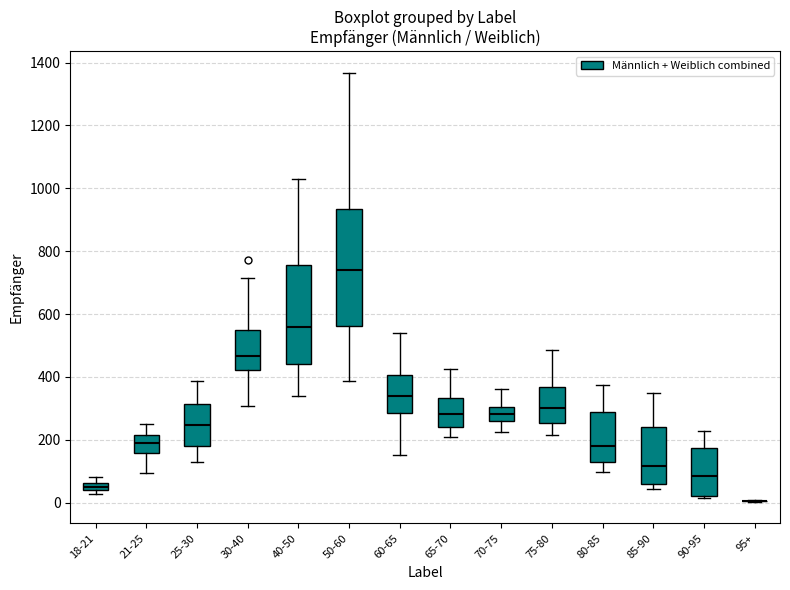

Where does the median line of the box for 60-65 sit on the y-axis? The values are not printed on the chart, so give them approximately, as read against the axis.

340